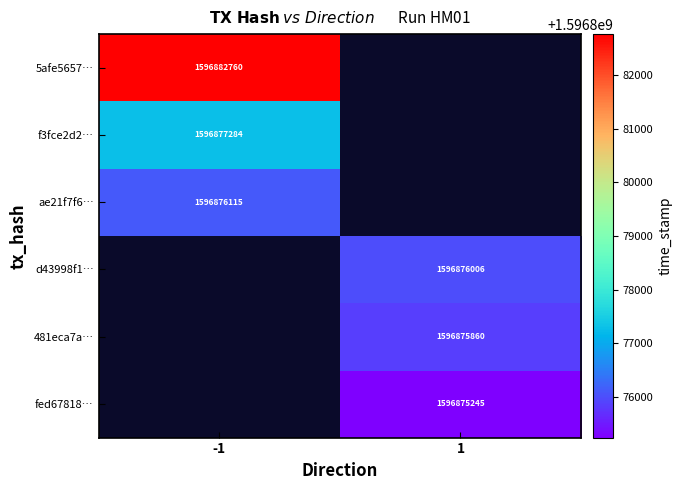

Which category has the lowest value across all series?

1